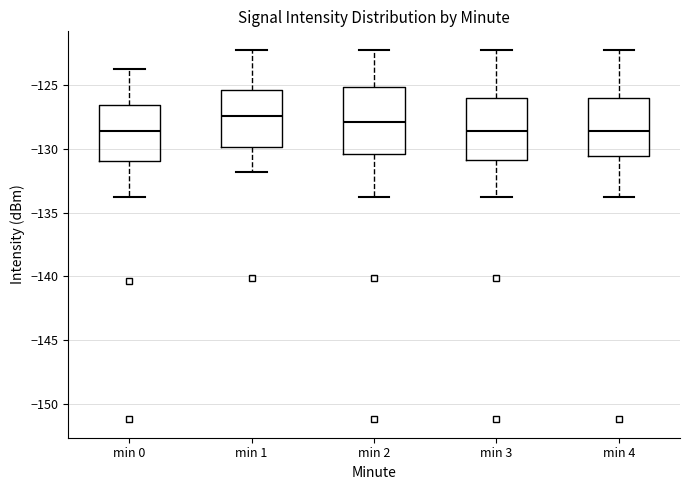

Where is the upper edge of the box for min 1 on the y-axis? The values are not printed on the chart, so give them approximately, as read against the axis.

-125.5